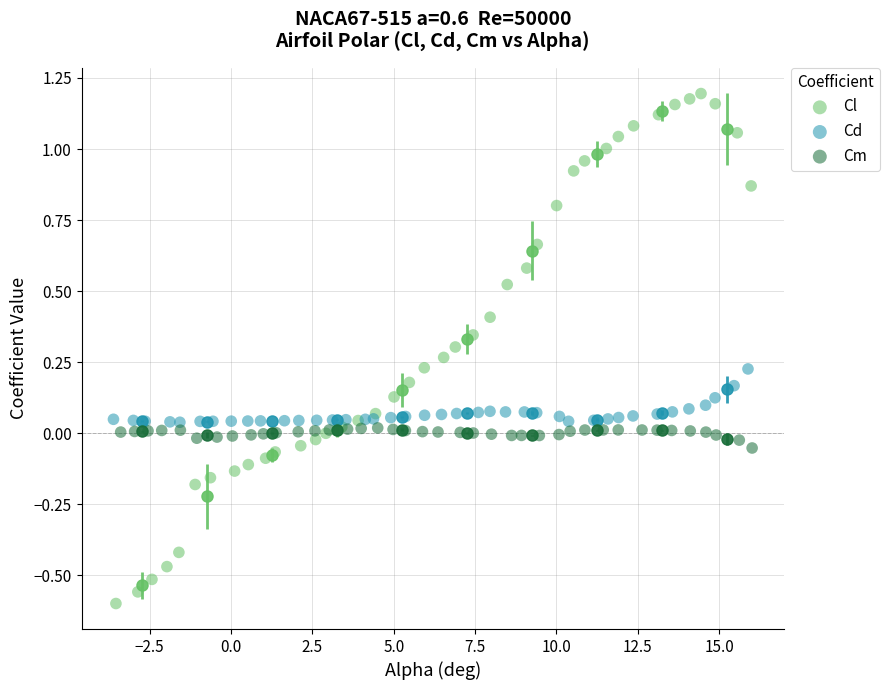

What are all the series names shown in the legend?

Cl, Cd, Cm